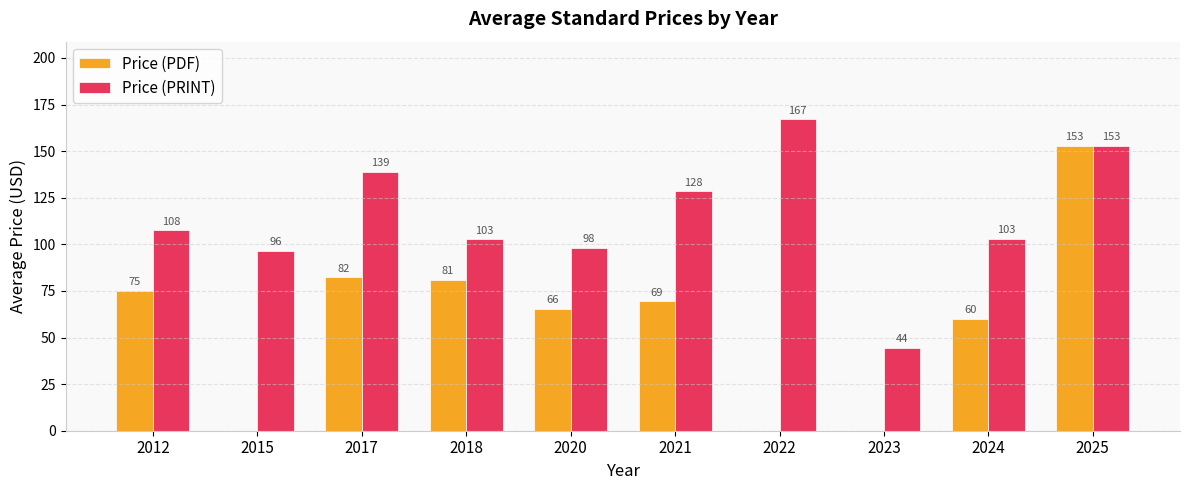

Which series has the largest total across all categories?

Price (PRINT)